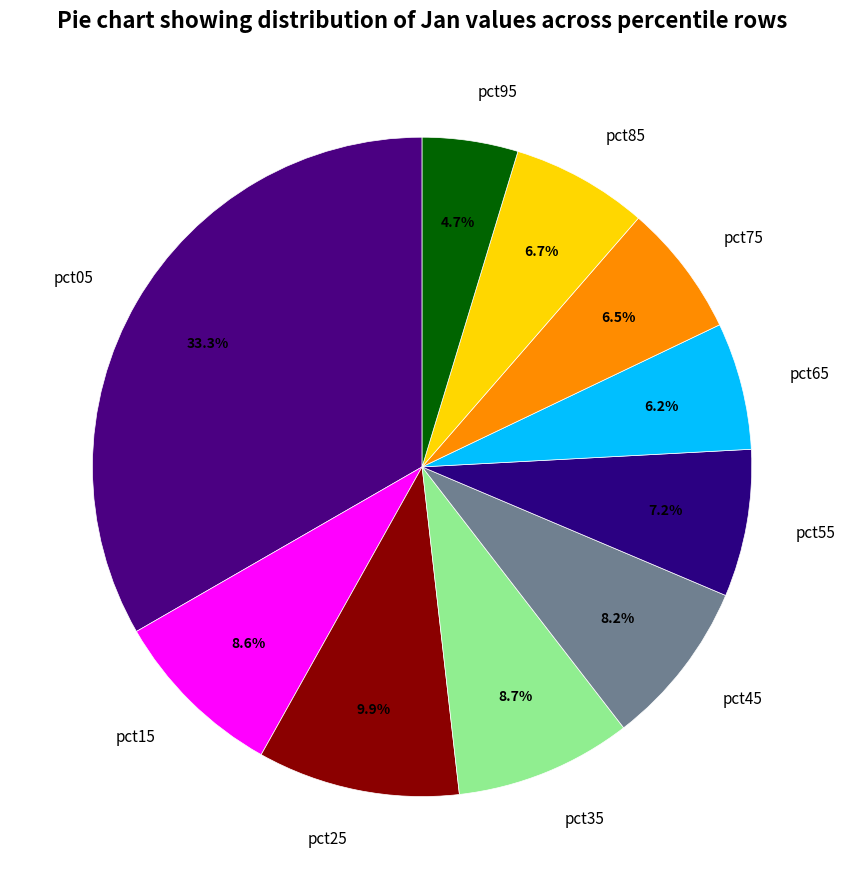

Which has a higher value, pct45 or pct55?

pct45